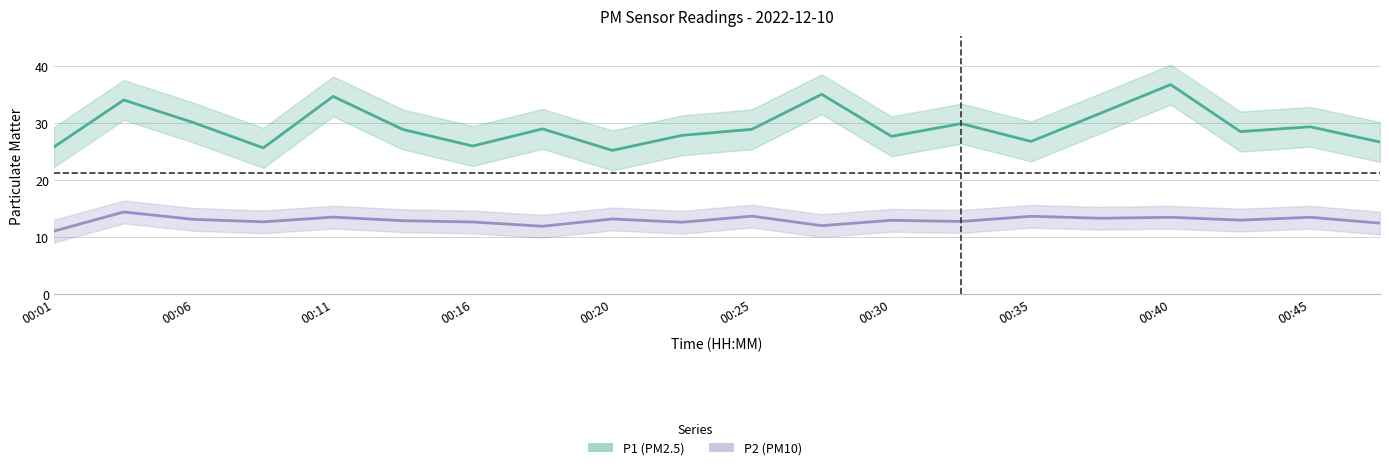

At which category is the sum across all series the highest?

00:40